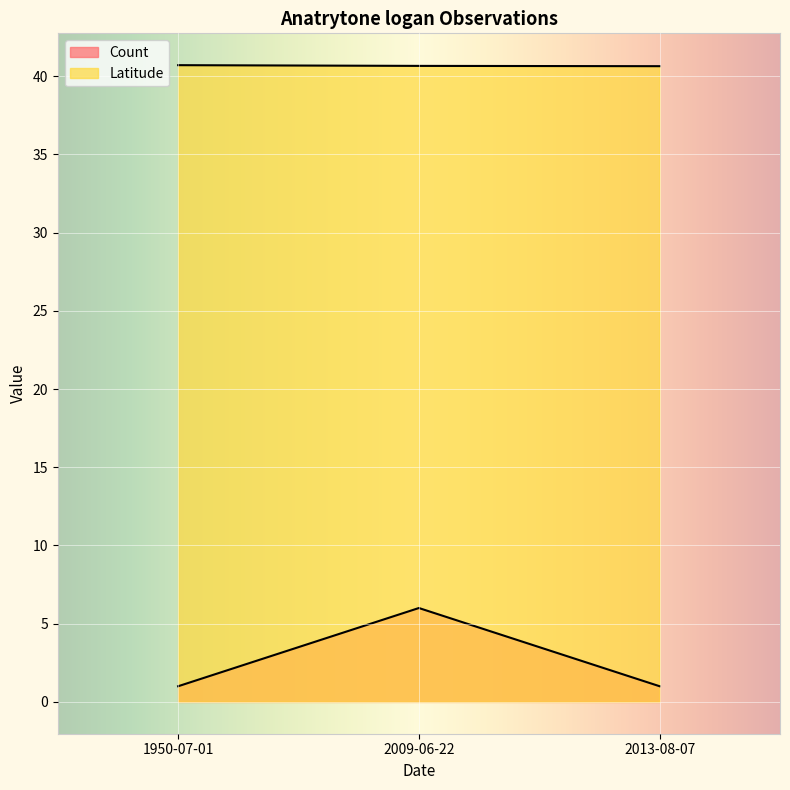

Which series has the widest spread of values?

Count